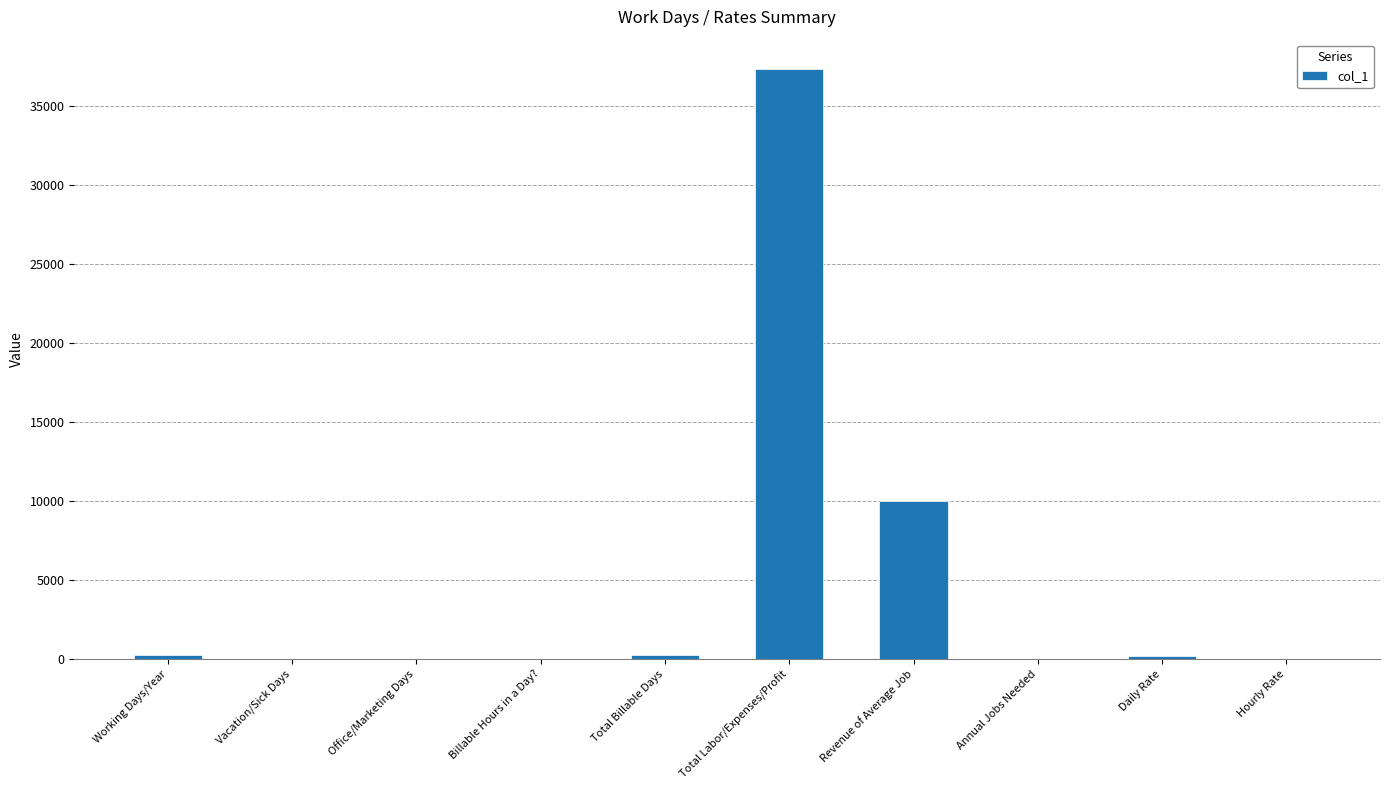

What value does the data have at Office/Marketing Days?

10.0